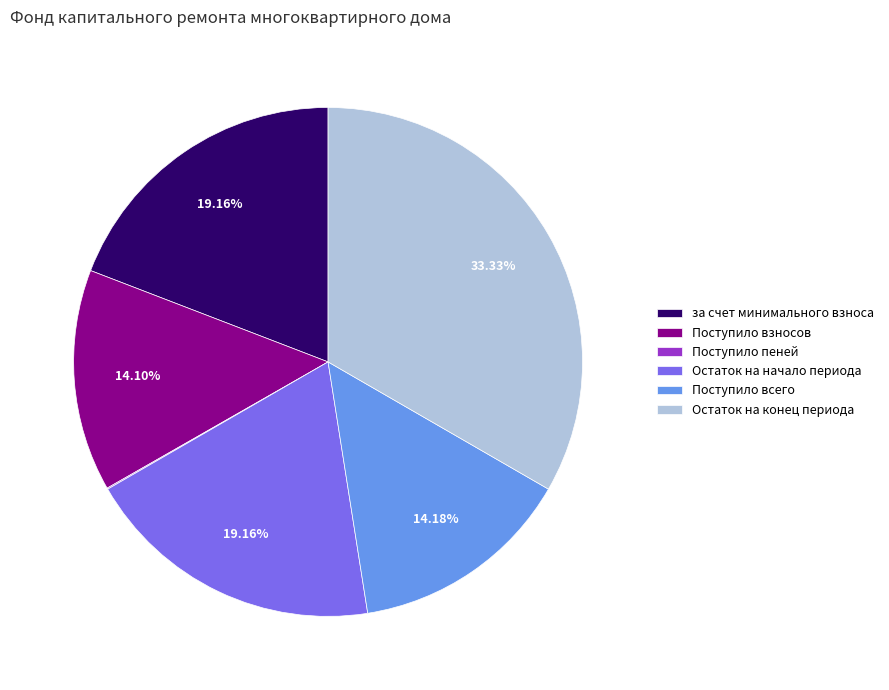

Is there any slice that represents more than half of the pie?

No